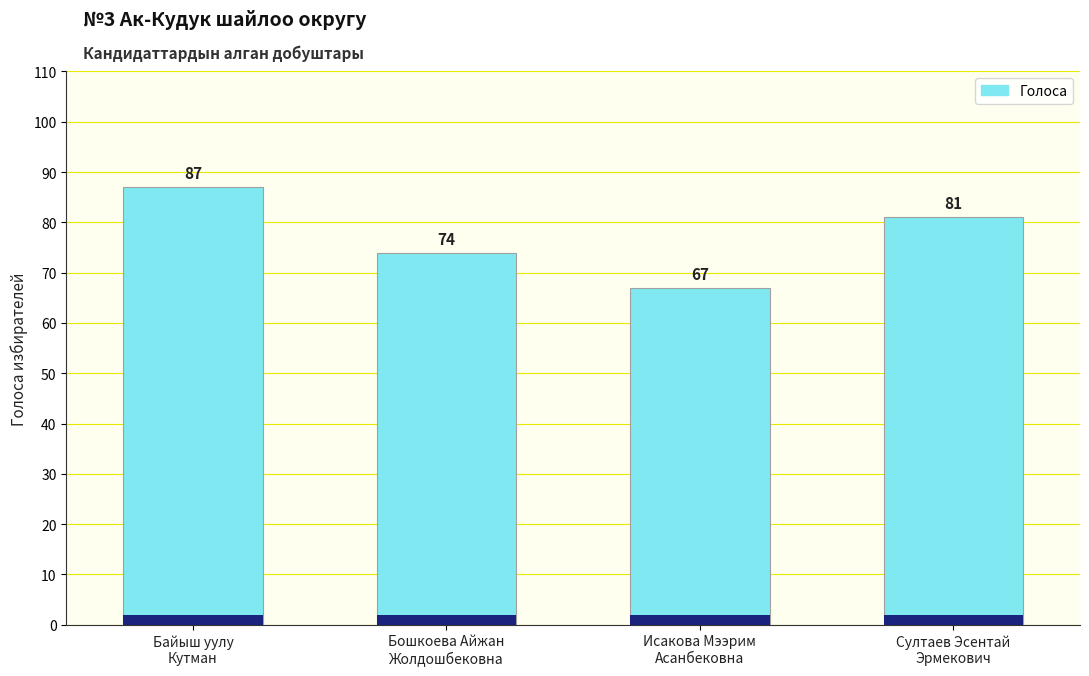

What is the change in value from Бошкоева Айжан
Жолдошбековна to Исакова Мээрим
Асанбековна?

-7